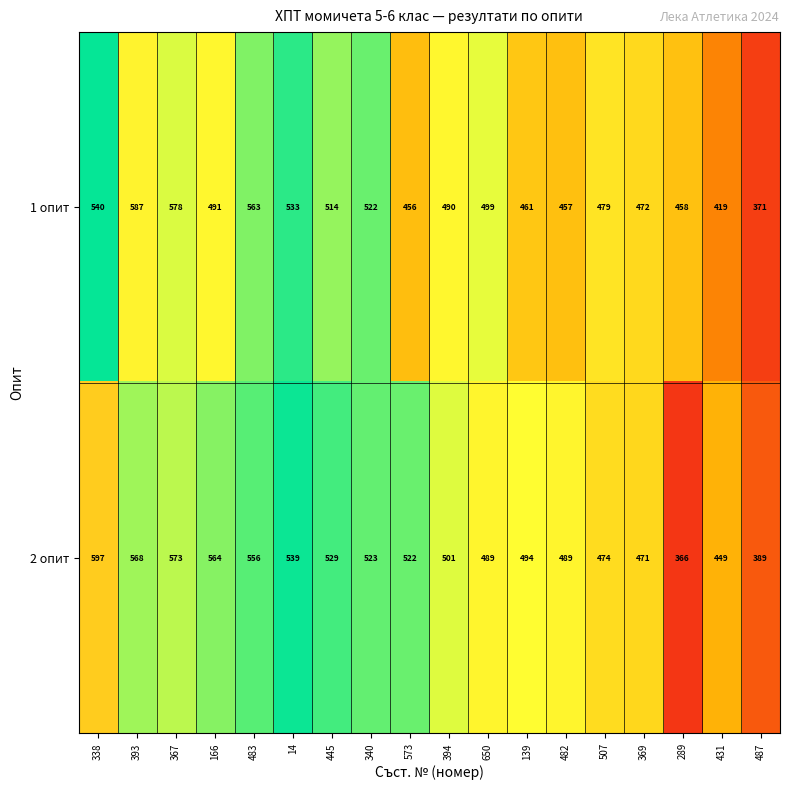

At 431, list the series in order from smallest to largest.

1 опит, 2 опит